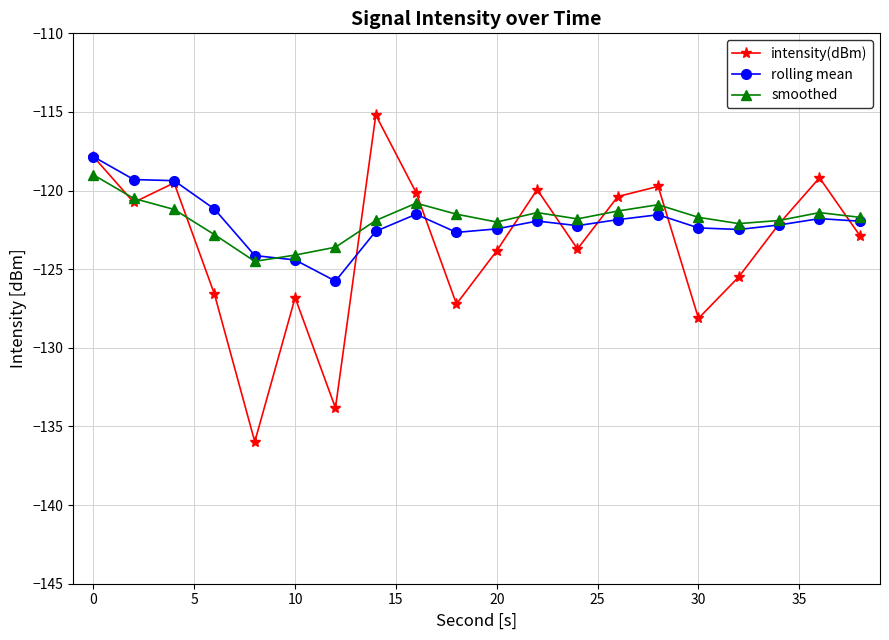

What is the minimum value for rolling mean?

-125.8